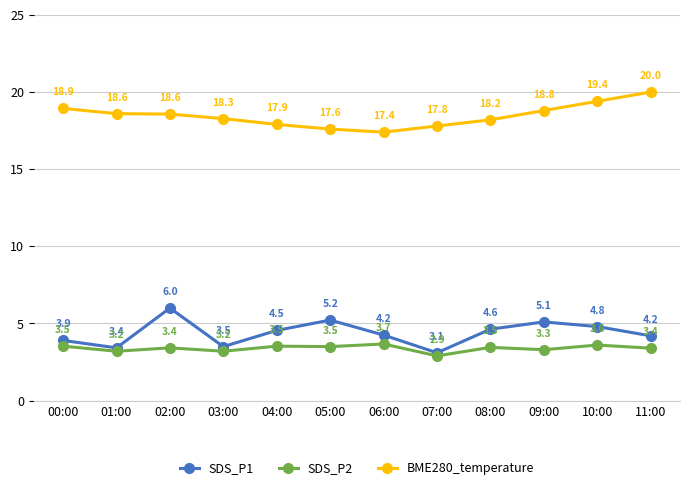

What is the minimum value for SDS_P2?

2.9